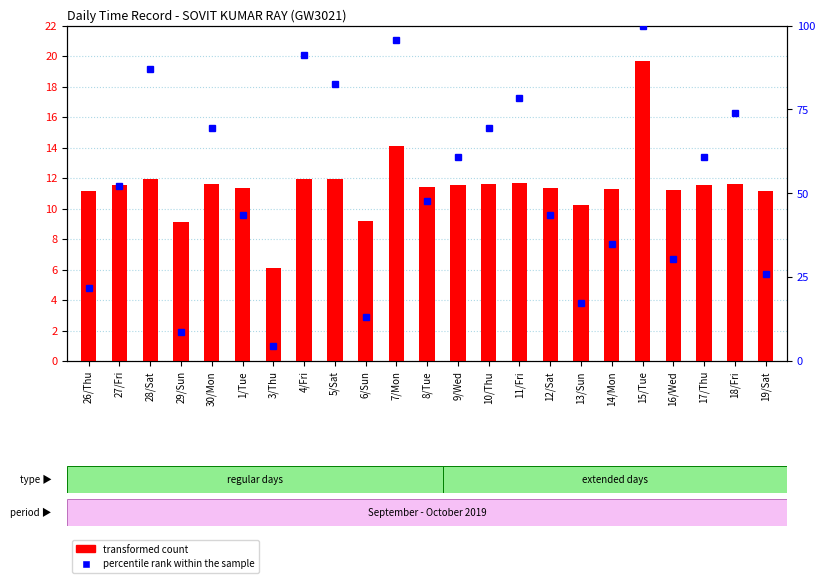

What are all the series names shown in the legend?

transformed count, percentile rank within the sample